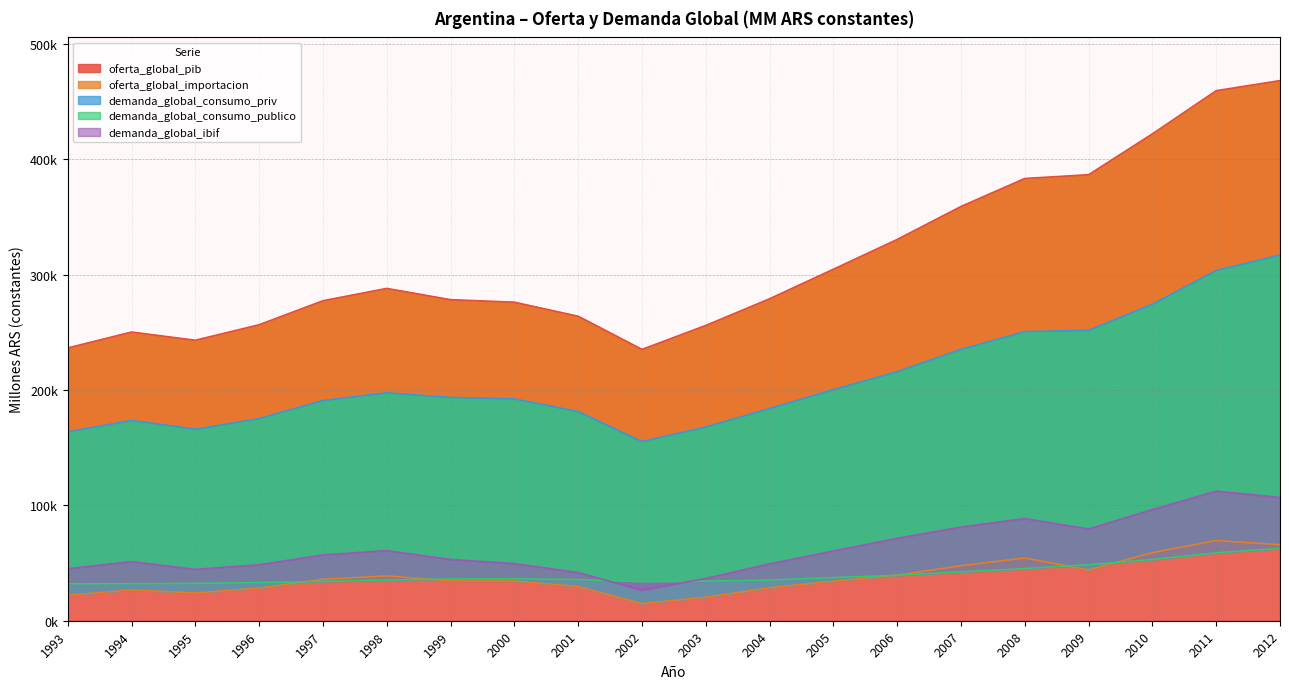

What is the sum of all demanda_global_ibif values?

1260825.6